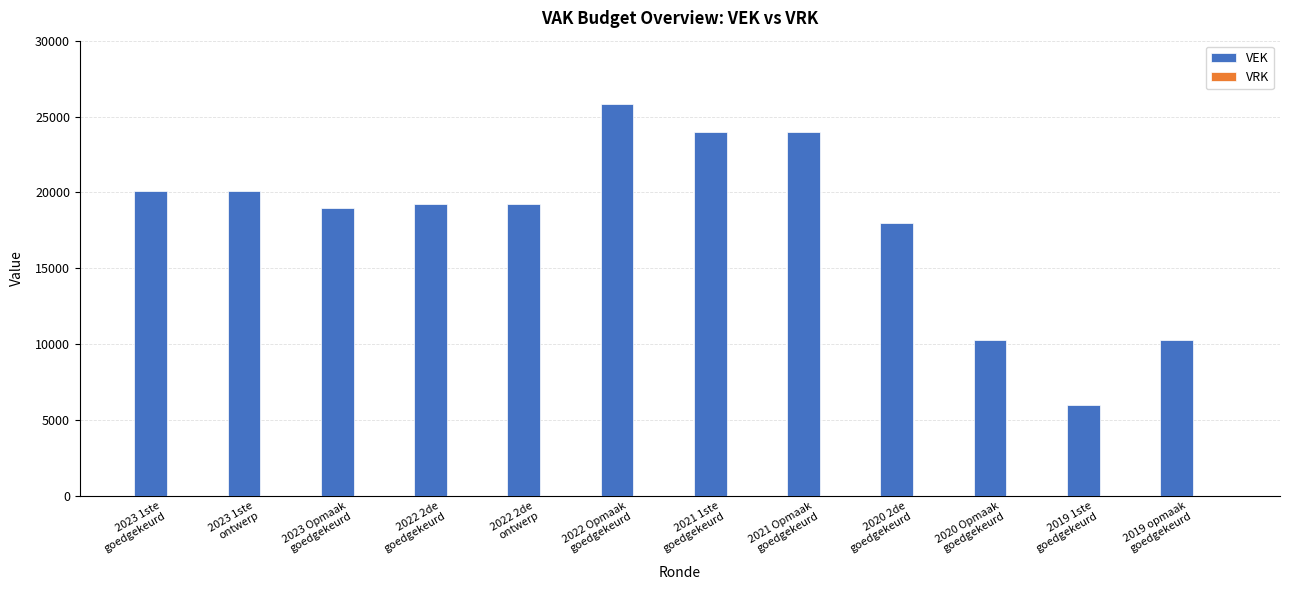

What is the greatest value displayed?

25840